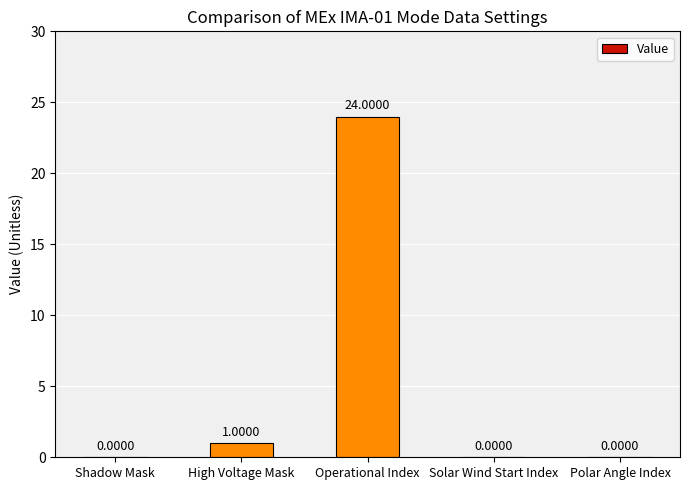

What is the average value?

5